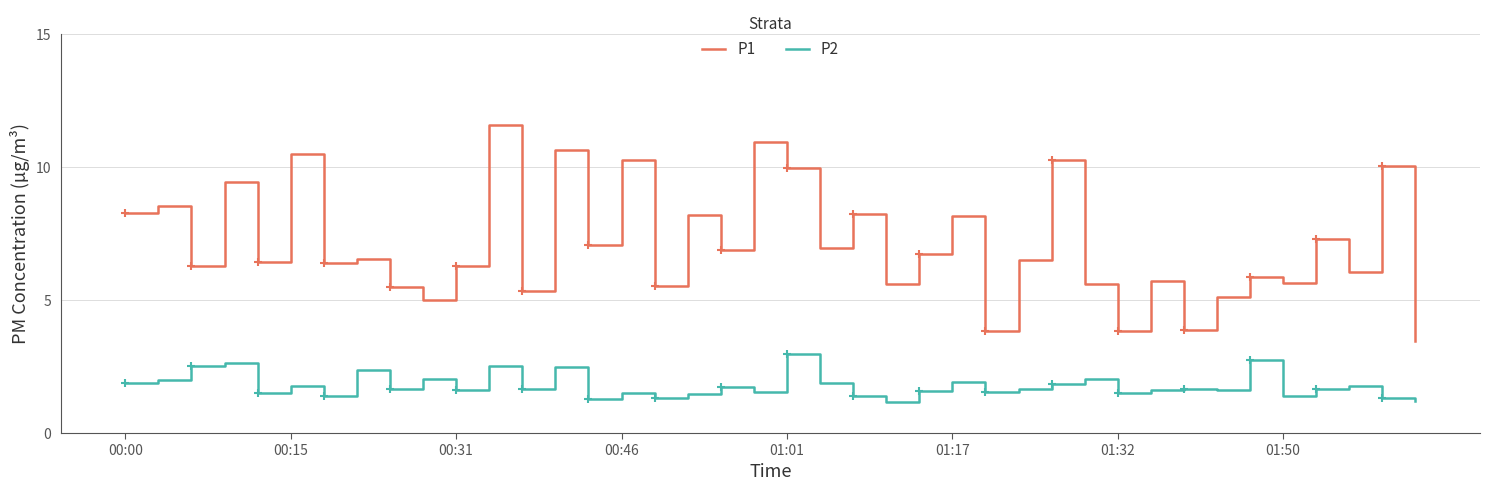

What is the difference between the maximum and minimum values in the P1 series?

8.1